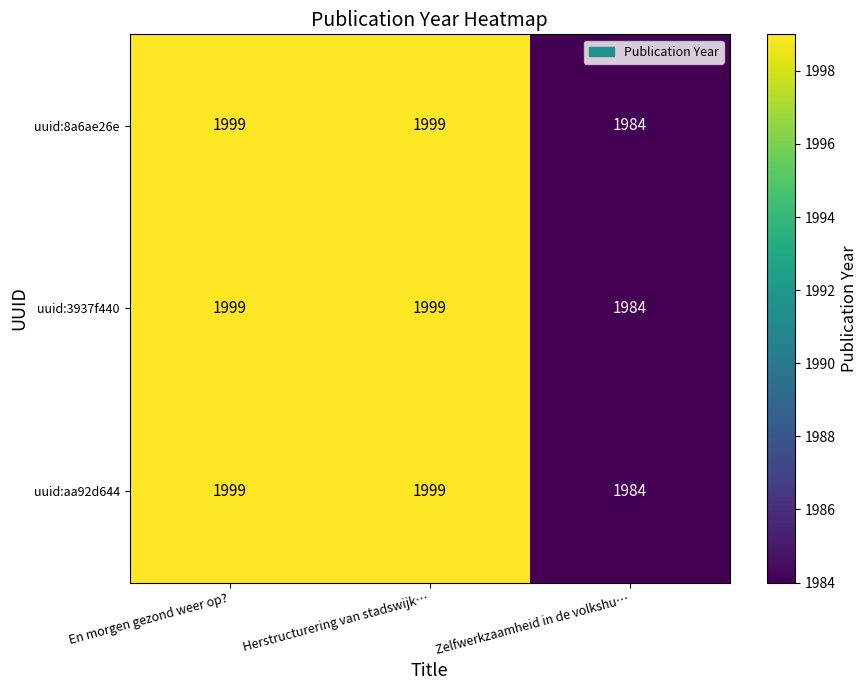

Reading left to right, list all the values displayed in this chart.

uuid:8a6ae26e: 1999	1999	1984
uuid:3937f440: 1999	1999	1984
uuid:aa92d644: 1999	1999	1984